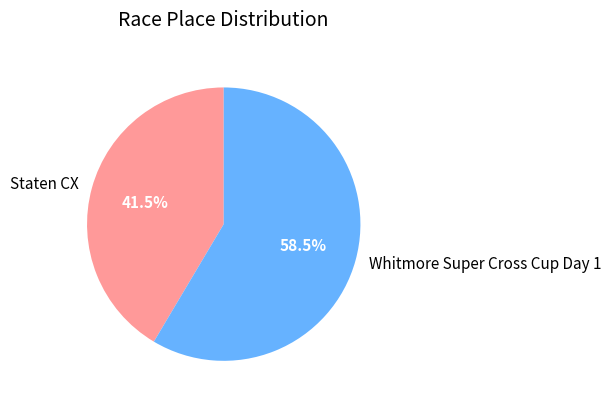

Rank the categories by value from lowest to highest.

Staten CX, Whitmore Super Cross Cup Day 1